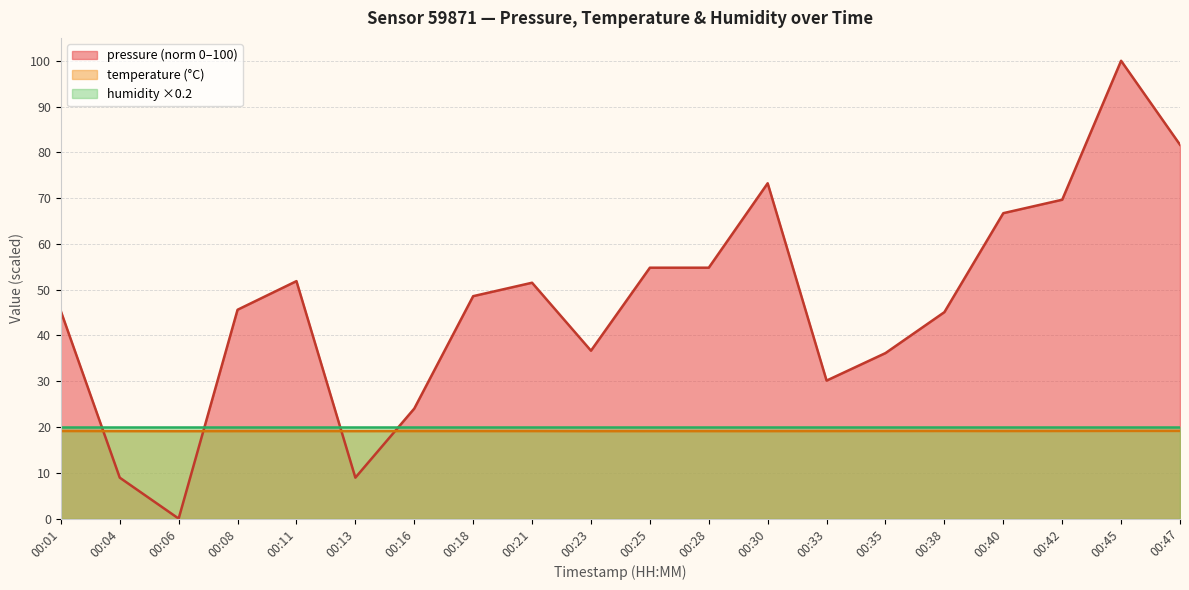

True or false: temperature (°C) and pressure (norm 0–100) intersect in this chart.

True